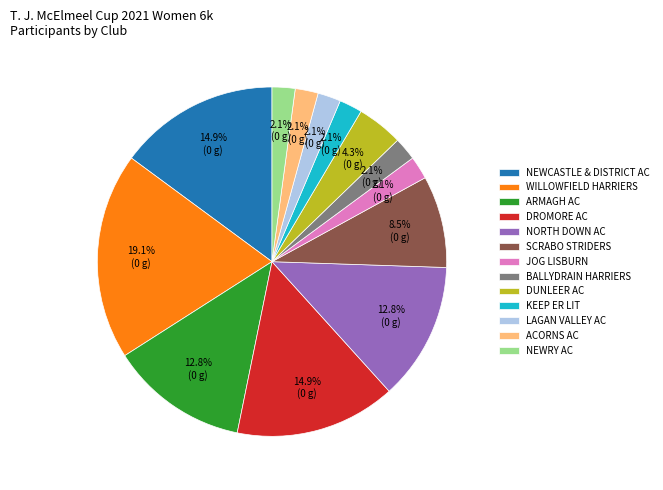

How many segments does this pie chart have?

13